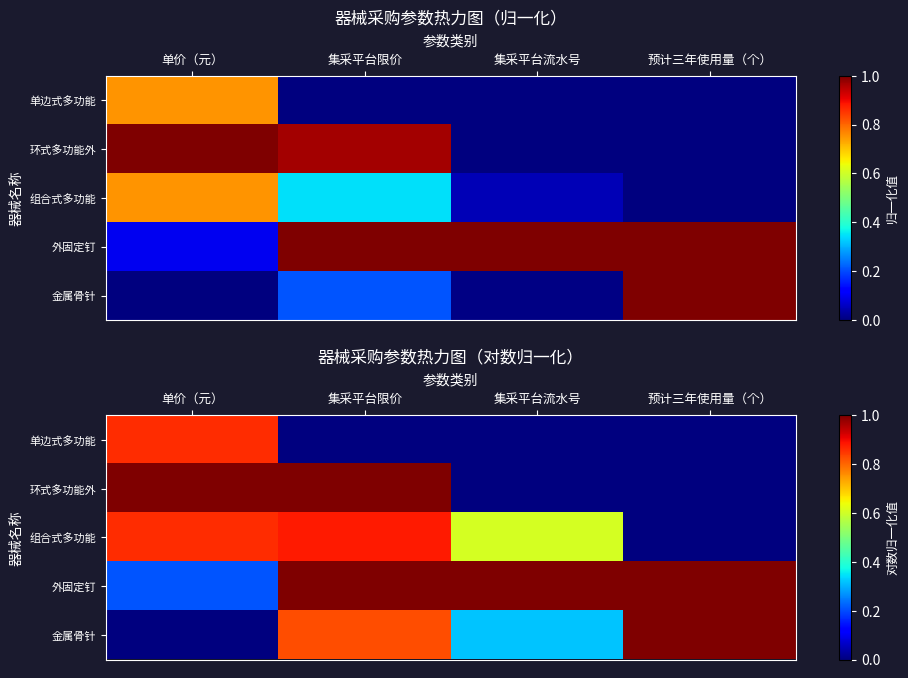

True or false: 单边式多功能 has a value of 0.5 at 集采平台流水号.

False